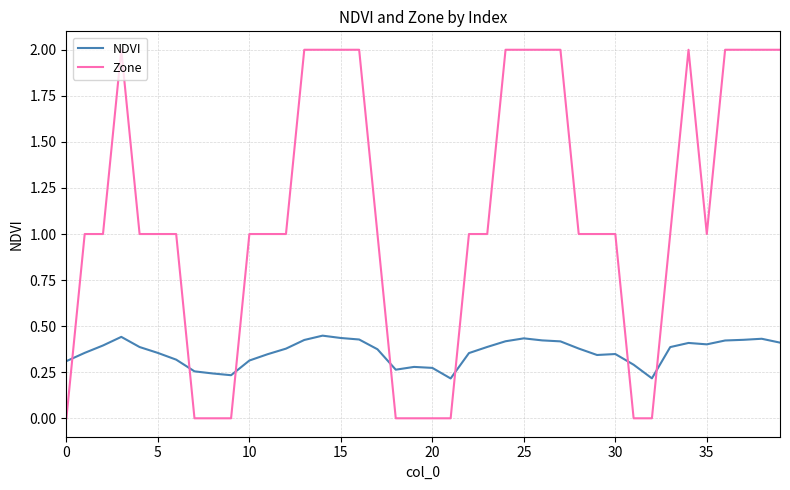

True or false: NDVI and Zone cross at least once.

True